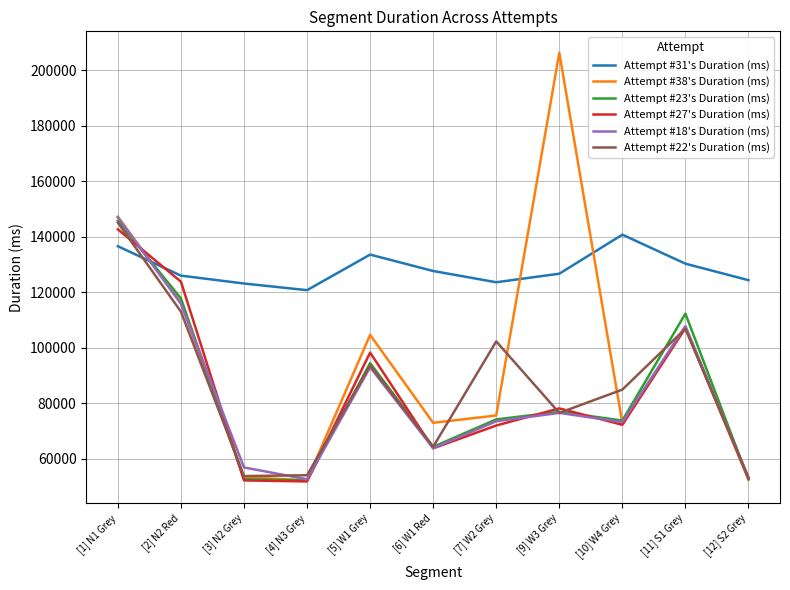

Is it true that Attempt #23's Duration (ms) equals 74146 at [7] W2 Grey?

True